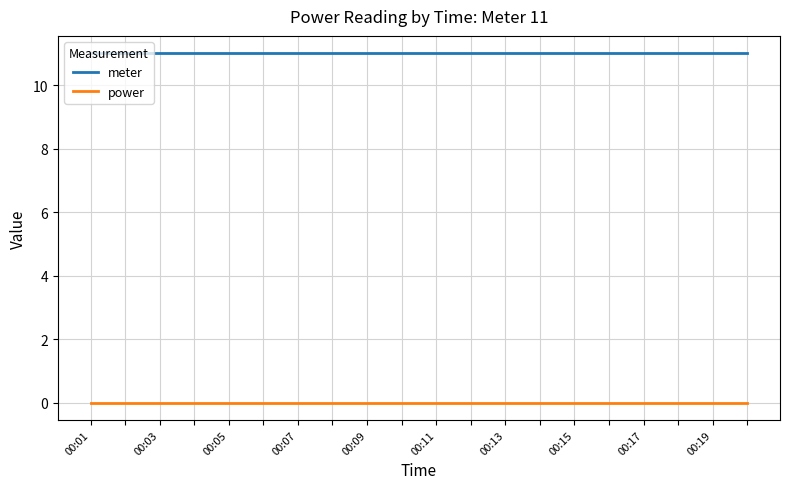

List the series in order of their peak value, lowest first.

power, meter